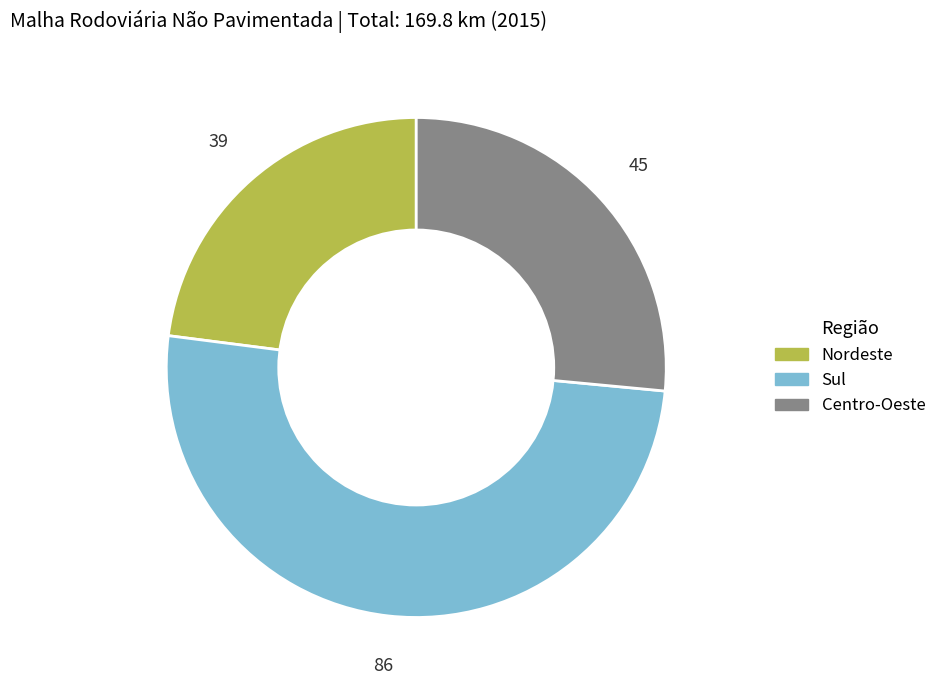

Is there any slice that represents more than half of the pie?

Yes